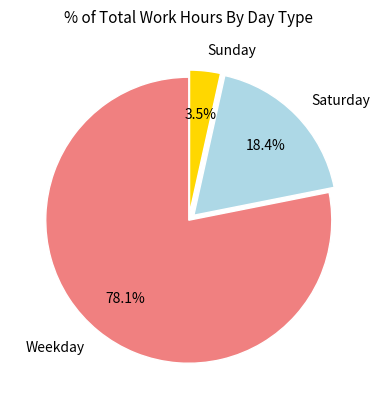

What percentage is NOT represented by Weekday?

21.9%